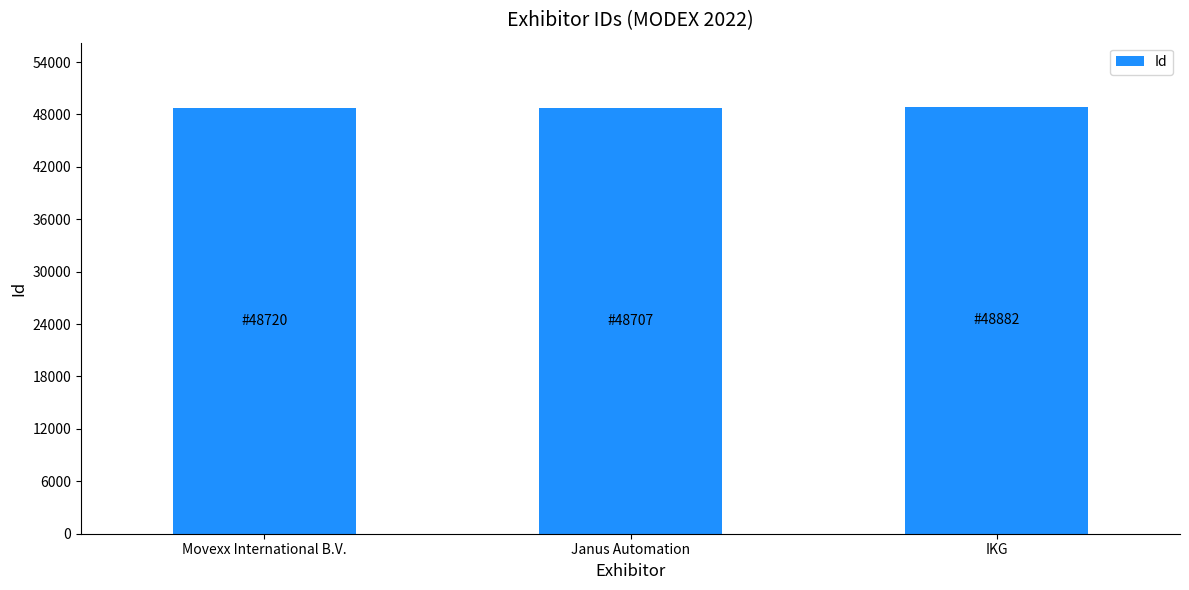

What is the sum of all values?

146309